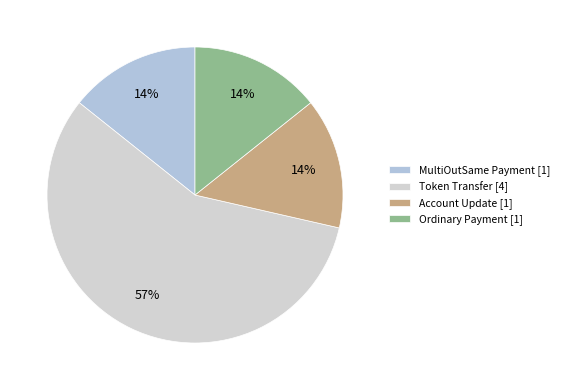

How many slices are in this pie chart?

4